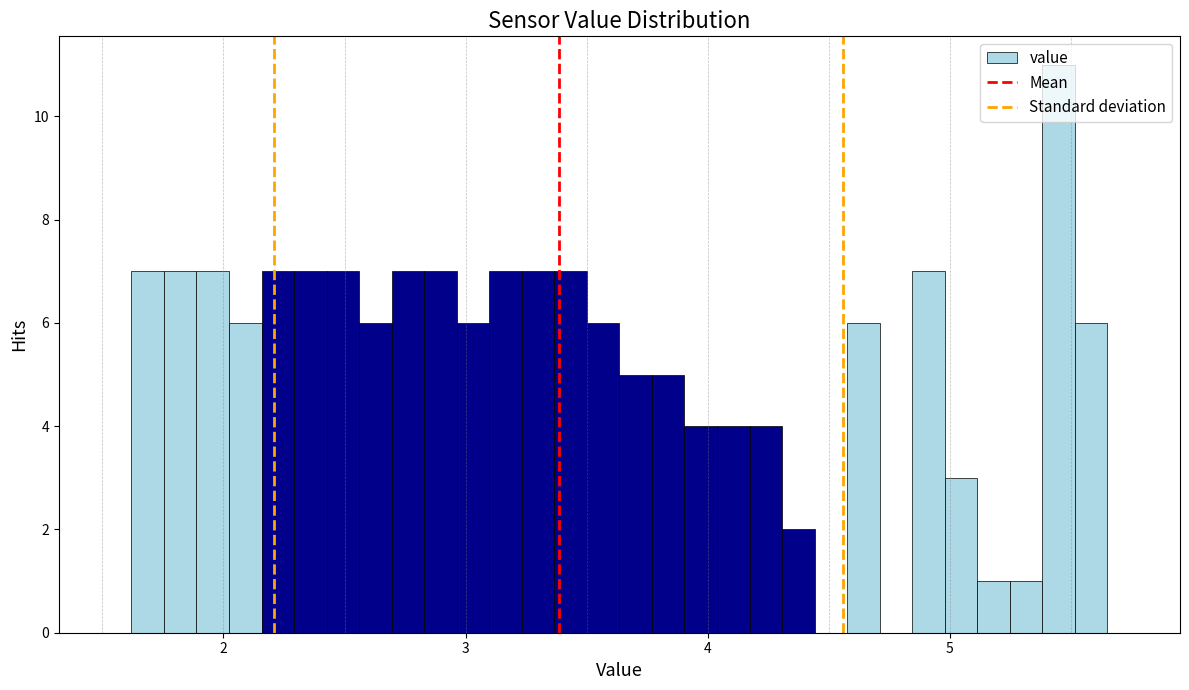

Read against the x-axis, roughly where is the centre of the tallest bar?

5.4